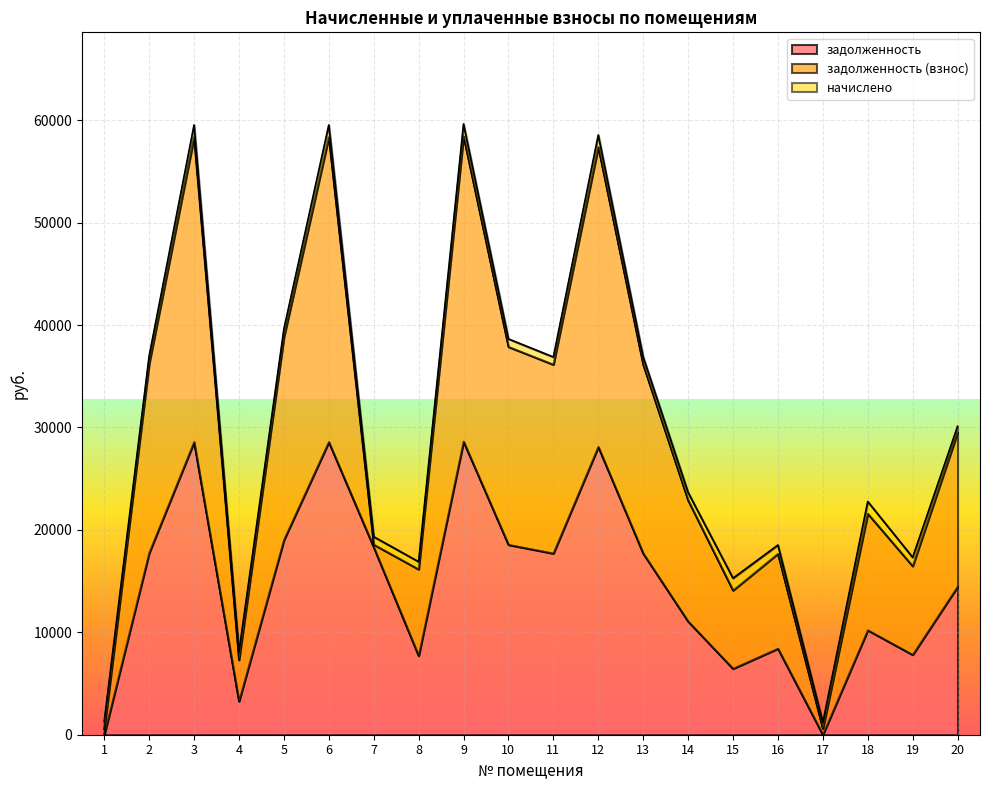

Which category has the highest value in the задолженность series?

9